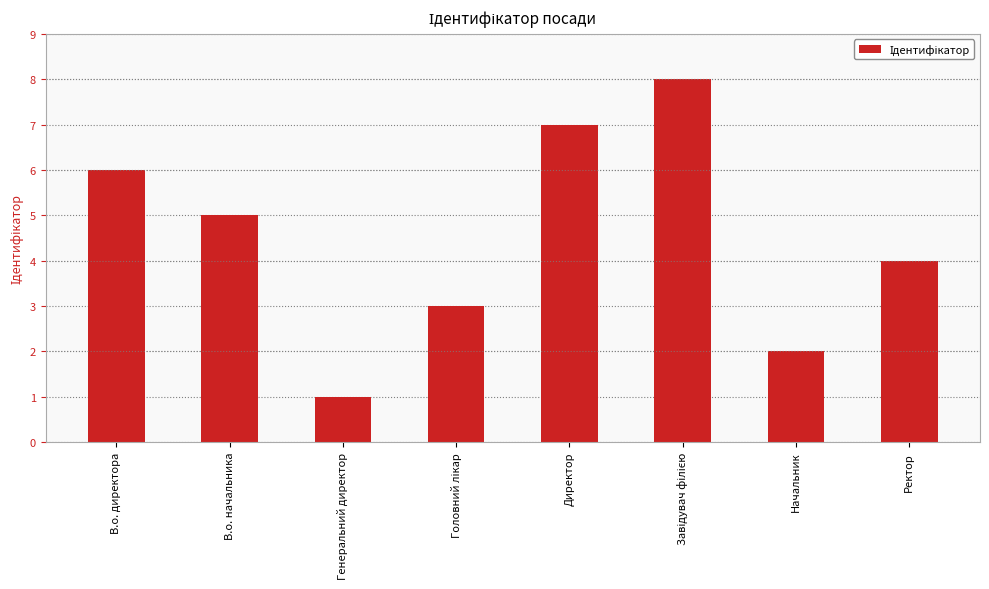

What is the label of the 7th bar from the left?

Начальник